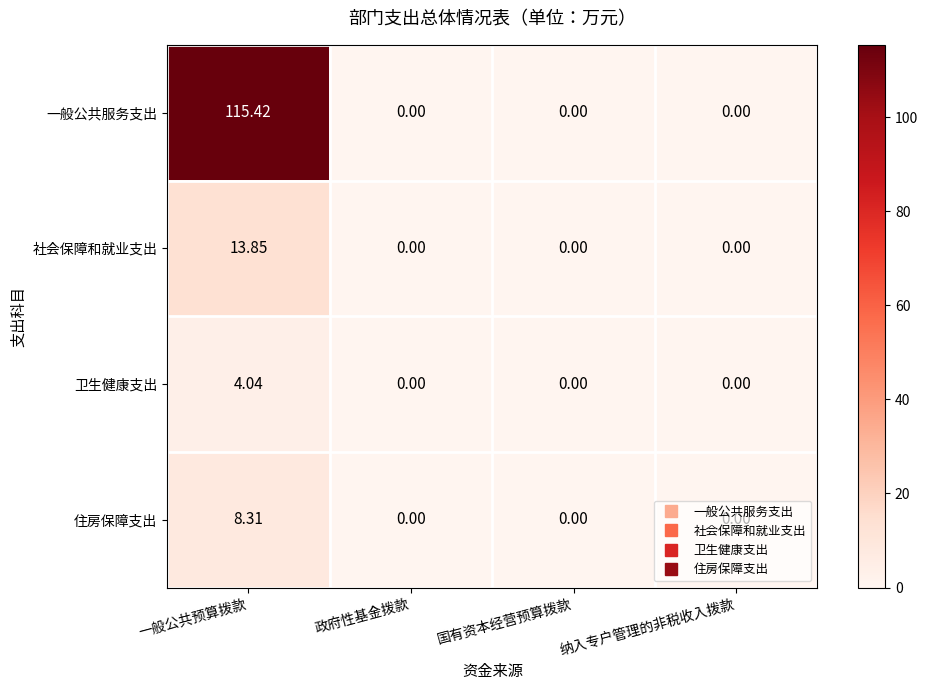

List the series in order of their peak value, lowest first.

卫生健康支出, 住房保障支出, 社会保障和就业支出, 一般公共服务支出